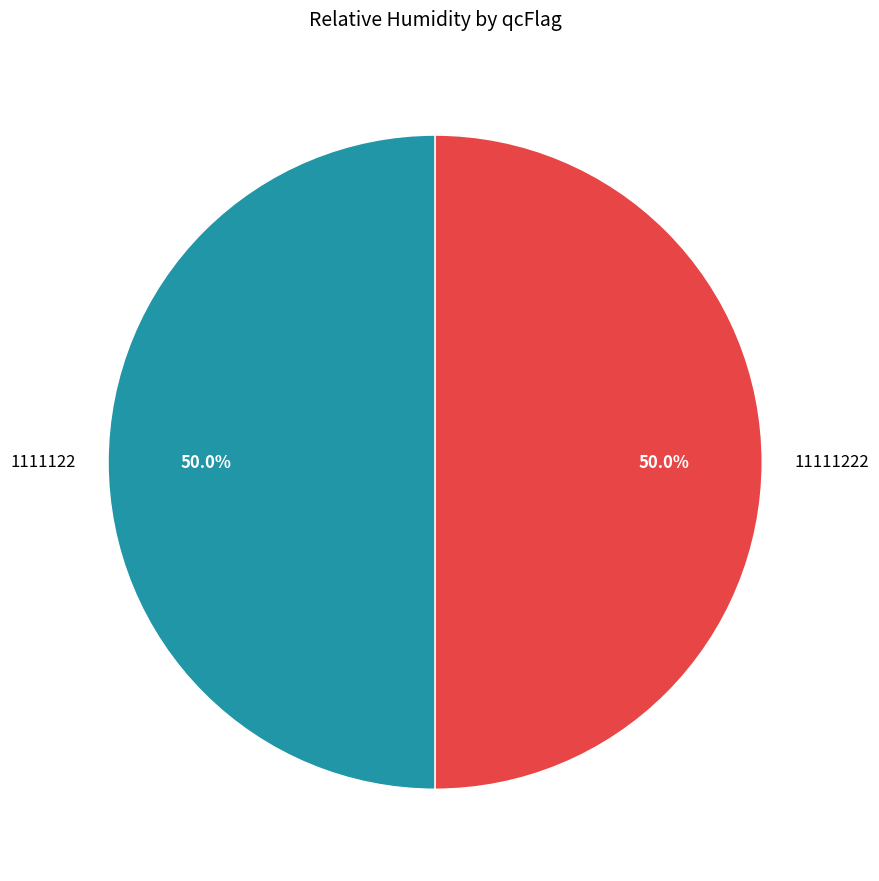

Is the sum of 1111122 and 11111222 greater than half?

Yes